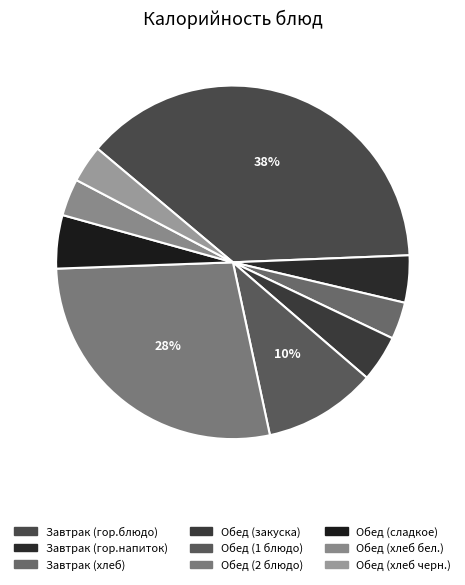

How many slices are in this pie chart?

9